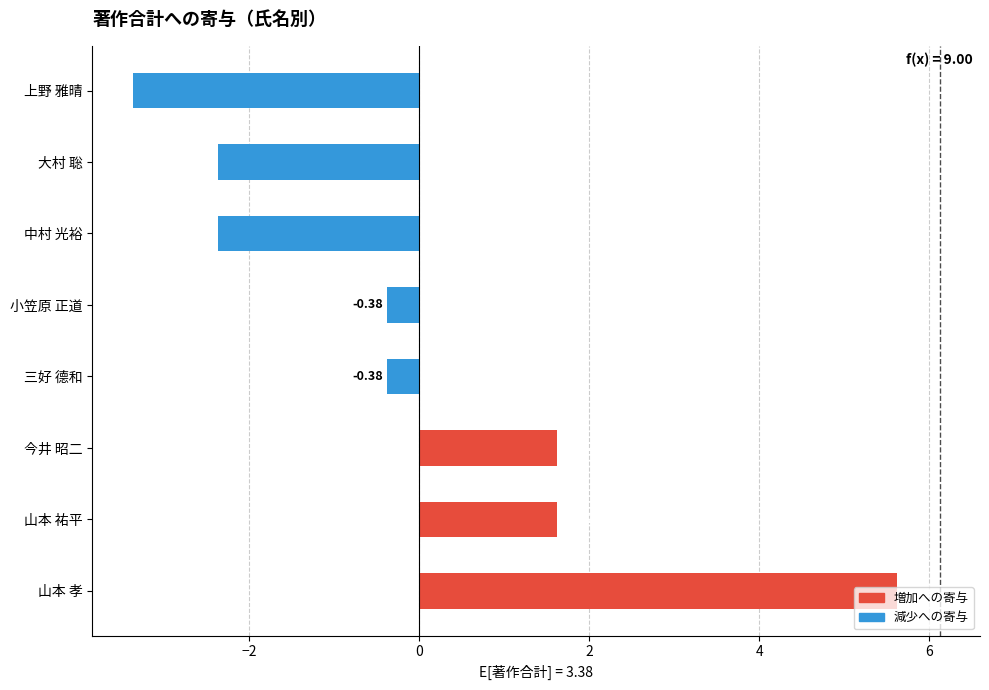

What is the greatest value displayed?

5.6